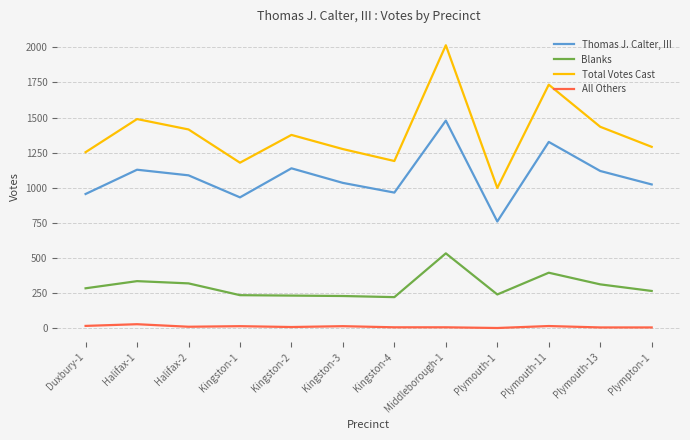

Does the chart have visible grid lines?

Yes